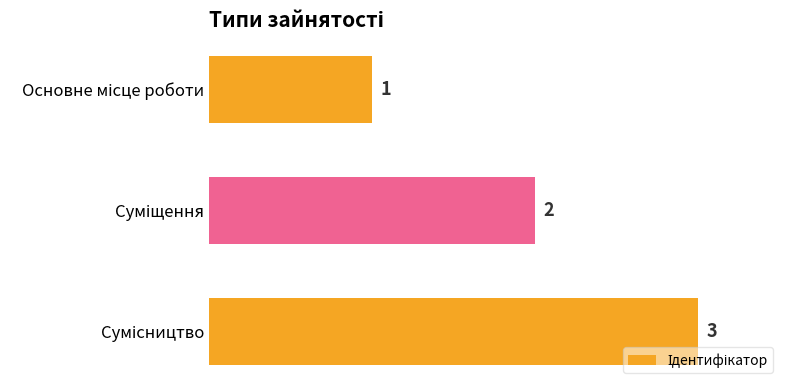

Count the values in the range 1 to 3.

3